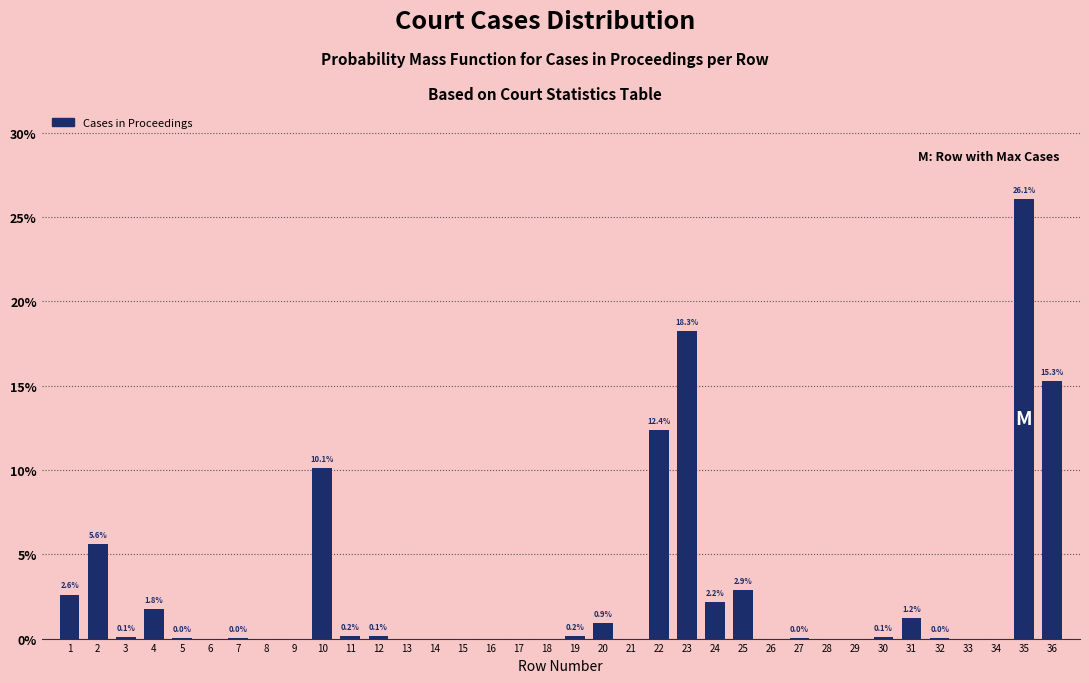

True or false: the data shows 10.8 at 8.

False